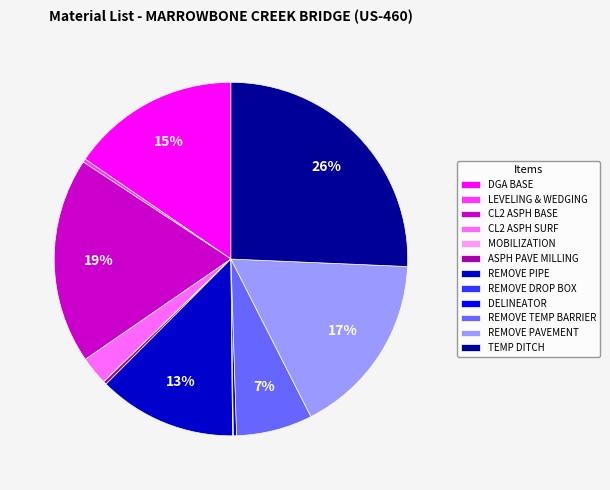

What is the largest slice in the pie chart?

TEMP DITCH